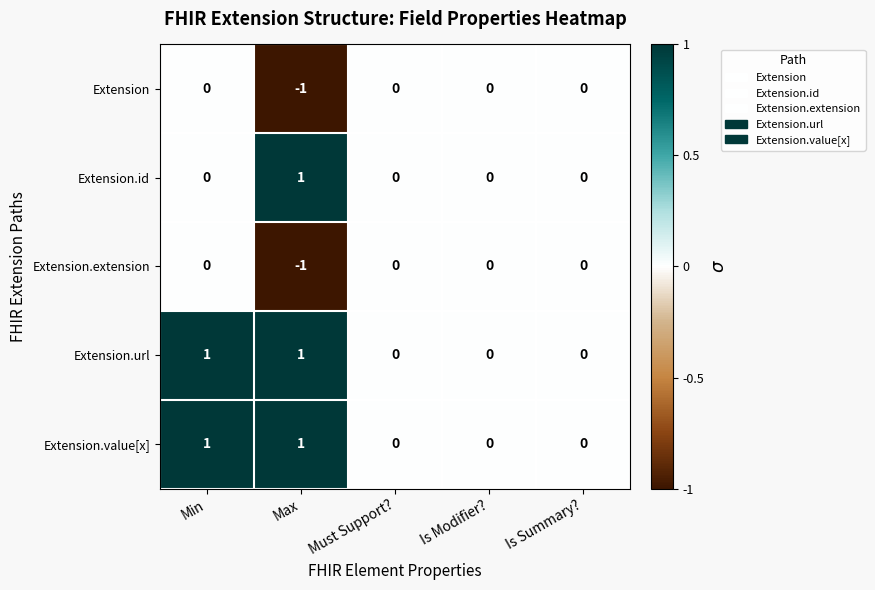

Reading left to right, transcribe all the data shown in this chart.

Extension: Min=0	Max=-1	Must Support?=0	Is Modifier?=0	Is Summary?=0
Extension.id: Min=0	Max=1	Must Support?=0	Is Modifier?=0	Is Summary?=0
Extension.extension: Min=0	Max=-1	Must Support?=0	Is Modifier?=0	Is Summary?=0
Extension.url: Min=1	Max=1	Must Support?=0	Is Modifier?=0	Is Summary?=0
Extension.value[x]: Min=1	Max=1	Must Support?=0	Is Modifier?=0	Is Summary?=0